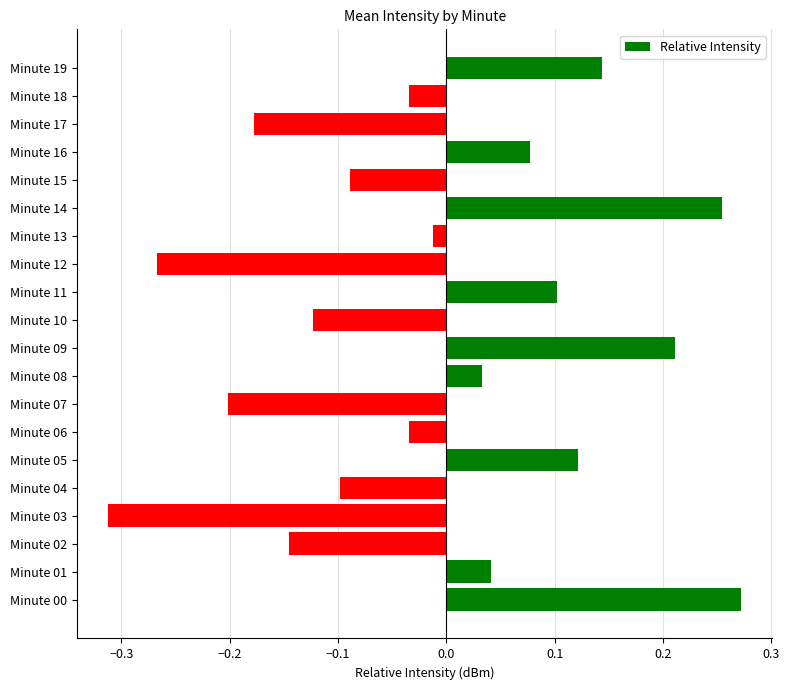

How many data points are less than 0?

11